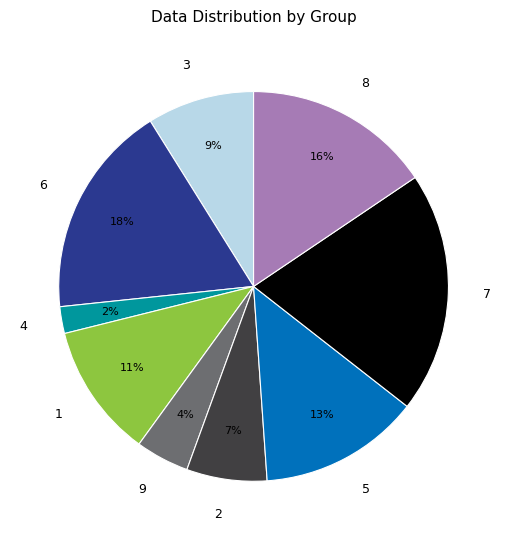

Count the number of slices in the pie.

9